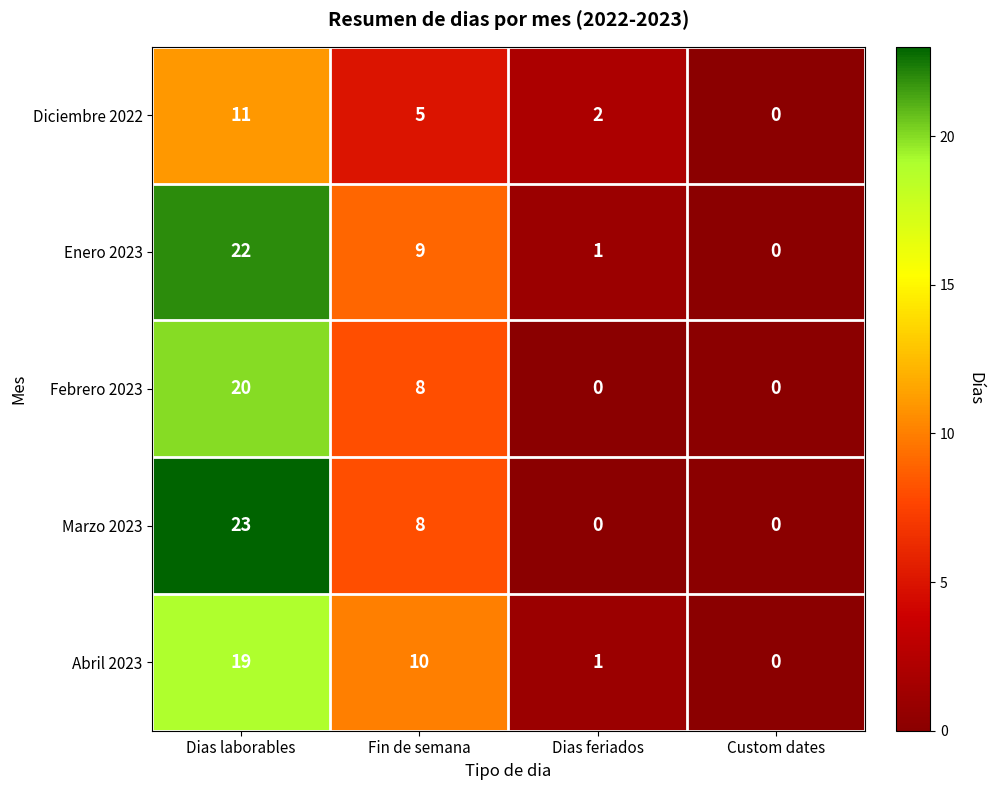

What is the difference between the maximum and minimum values in the Marzo 2023 series?

23